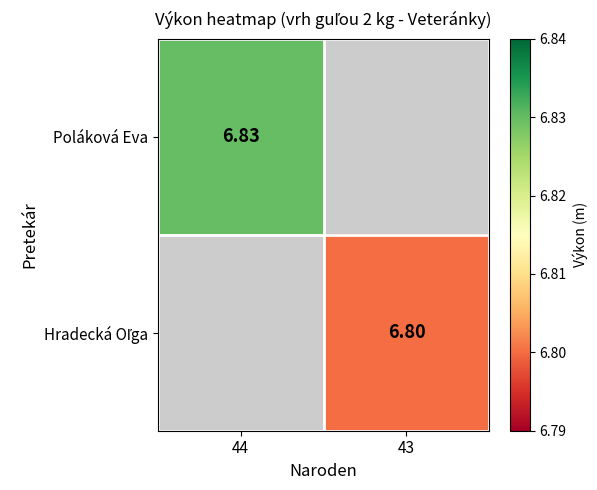

Count the number of data series in this chart.

2